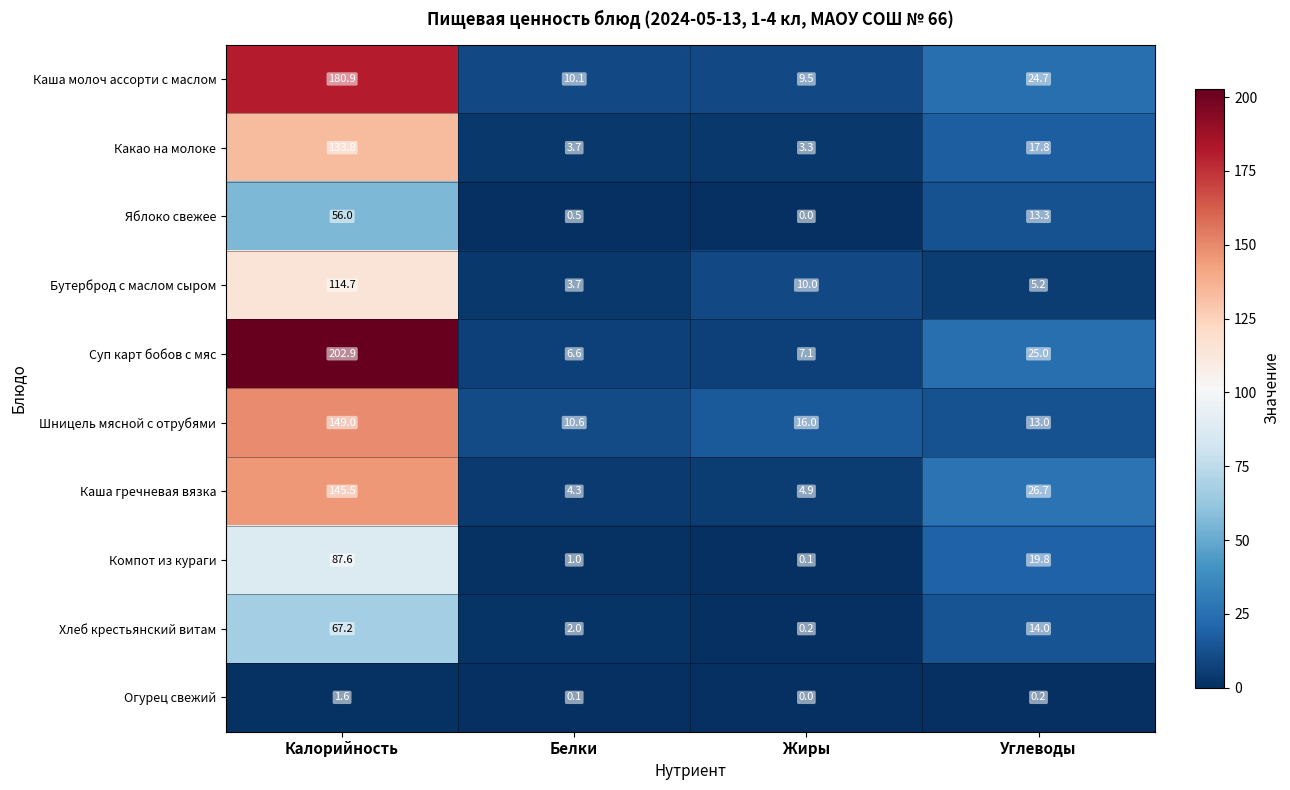

At which label does Бутерброд с маслом сыром first exceed 10?

Калорийность